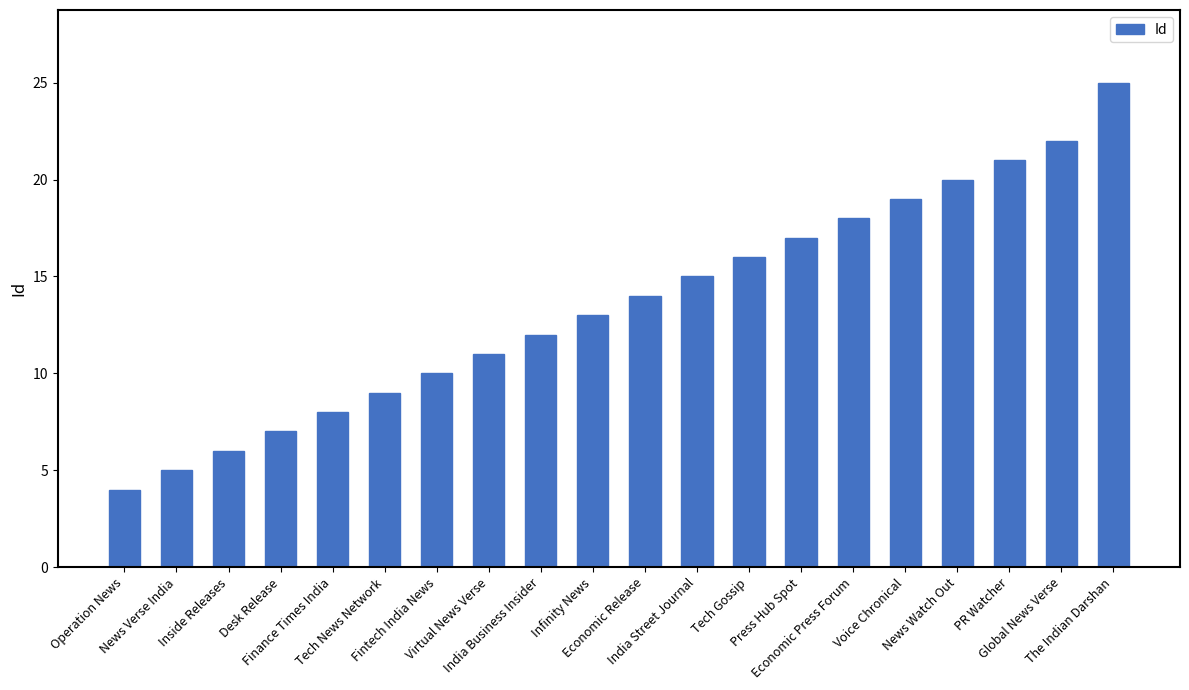

Reading left to right, what are all the values shown in this chart?

4	5	6	7	8	9	10	11	12	13	14	15	16	17	18	19	20	21	22	25